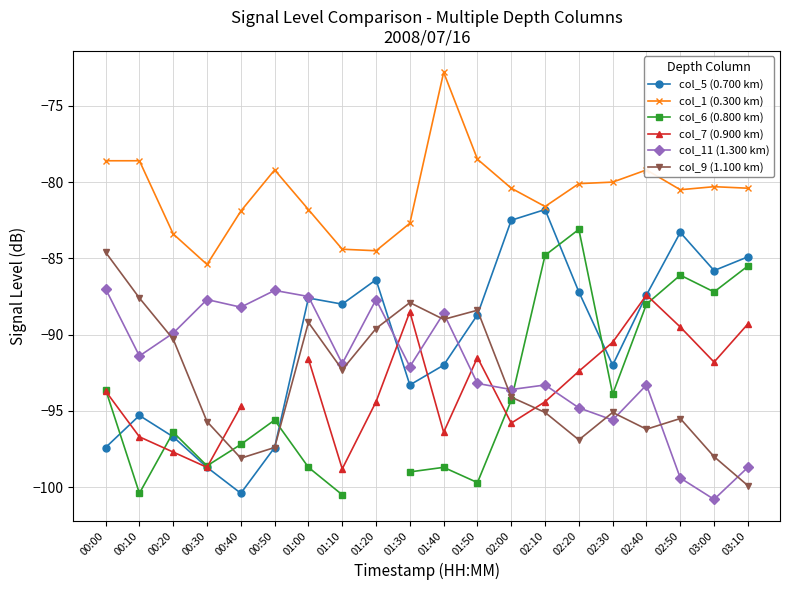

True or false: col_1 (0.300 km) and col_11 (1.300 km) cross at least once.

False